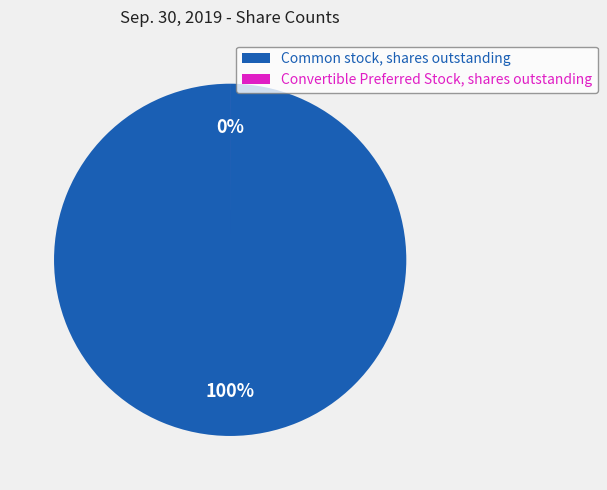

To the nearest percent, what is the difference between the largest and smallest slice percentages?

100%